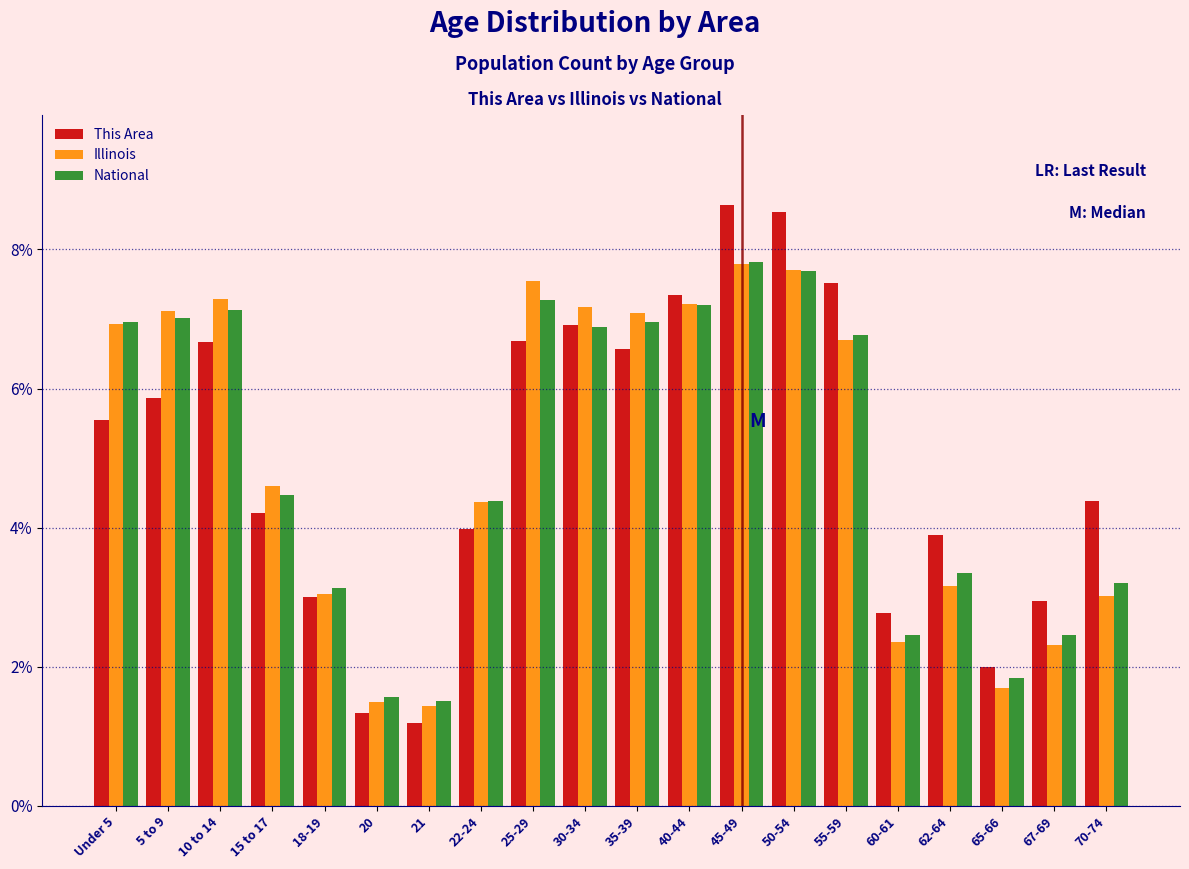

What is the spread (max minus min) of values at 67-69?

0.6